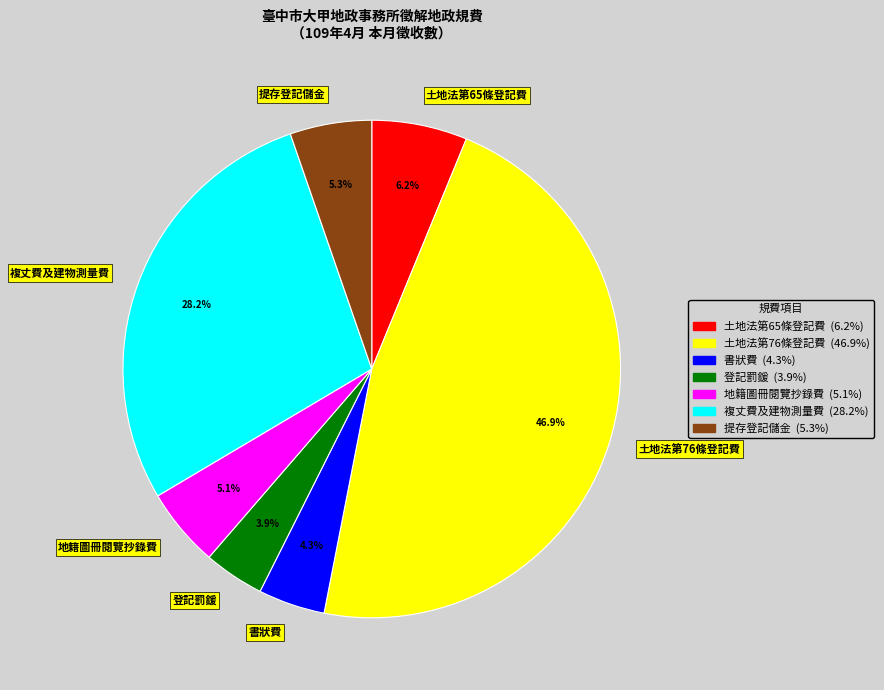

Is the sum of 地籍圖冊閱覽抄錄費 and 書狀費 greater than half?

No